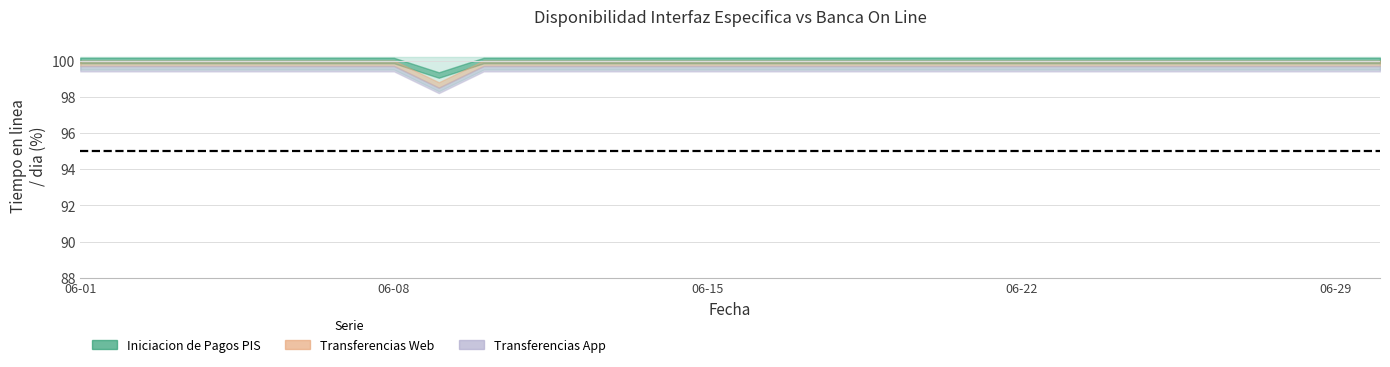

True or false: Iniciacion de Pagos PIS and Transferencias App intersect in this chart.

False